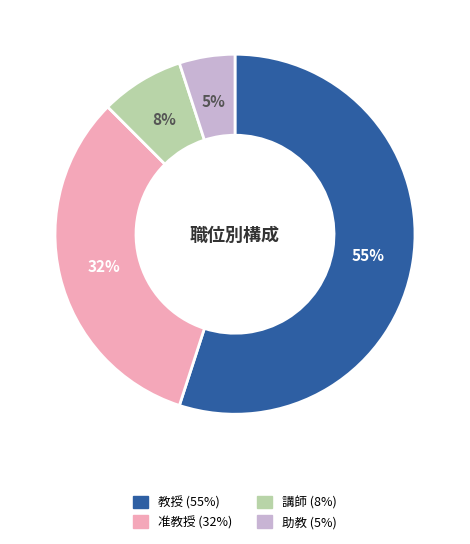

What is the largest slice in the pie chart?

教授